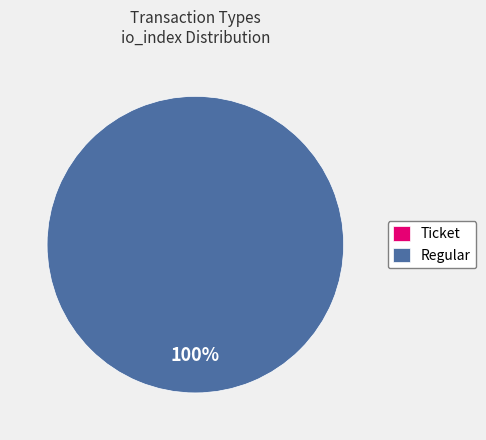

To the nearest percent, what is the combined percentage of Regular and Ticket?

100%